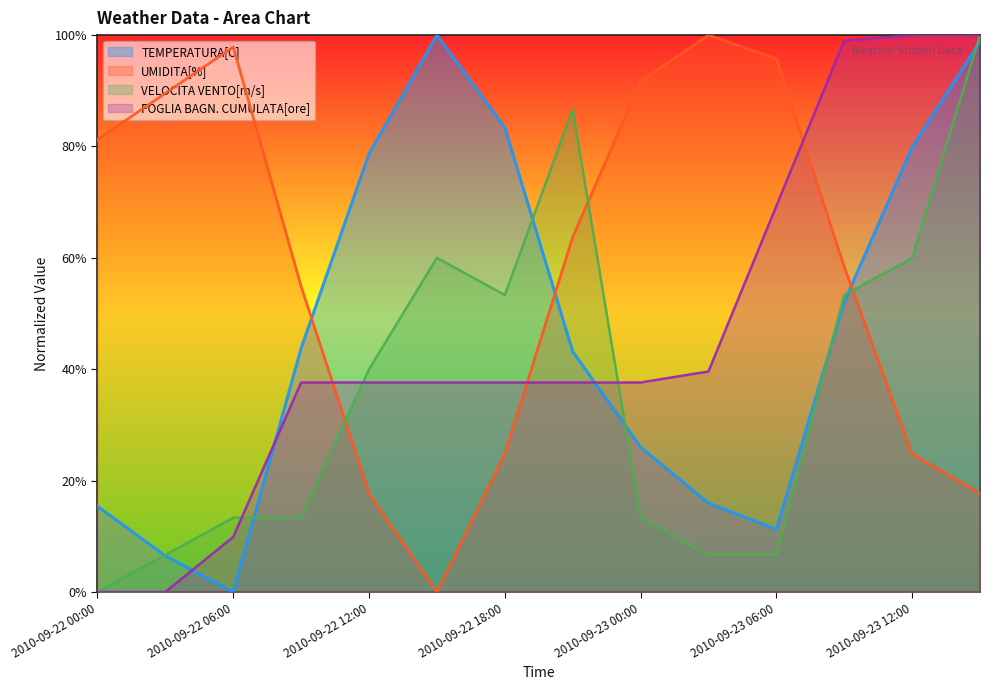

Does the chart have visible grid lines?

No